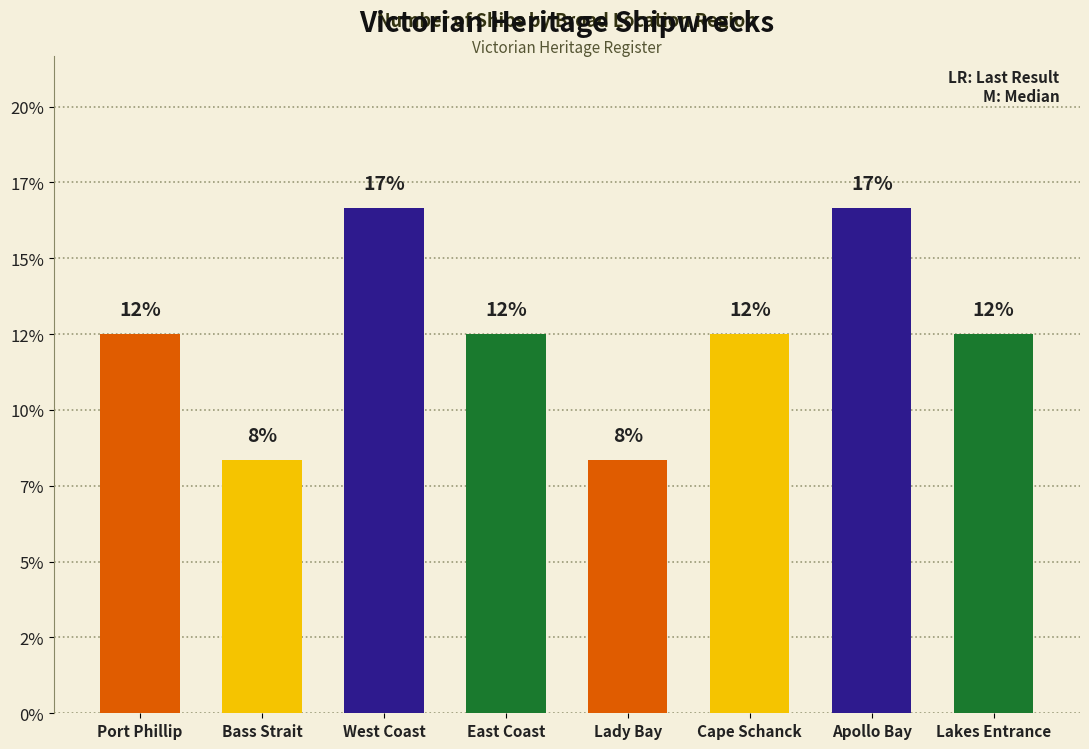

At which category does the chart reach its peak across all series?

West Coast